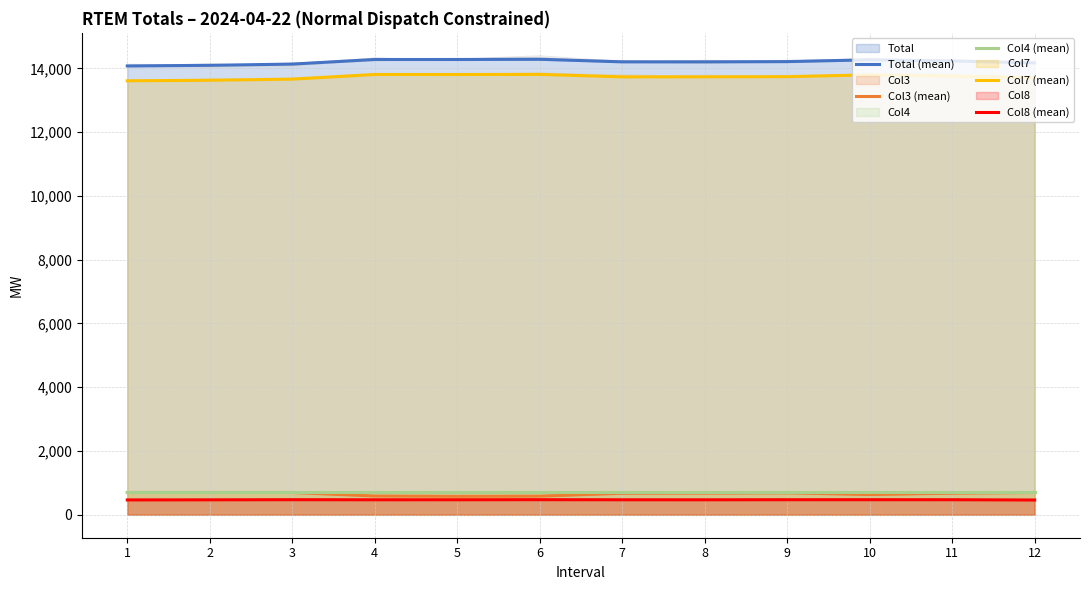

At which label does Col8 (mean) reach its peak?

6